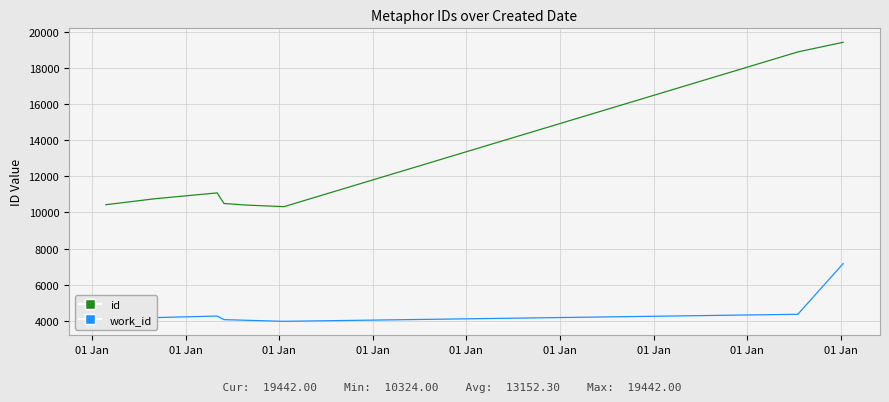

The work_id series shows 7250 at 01 Jan. True or false?

False